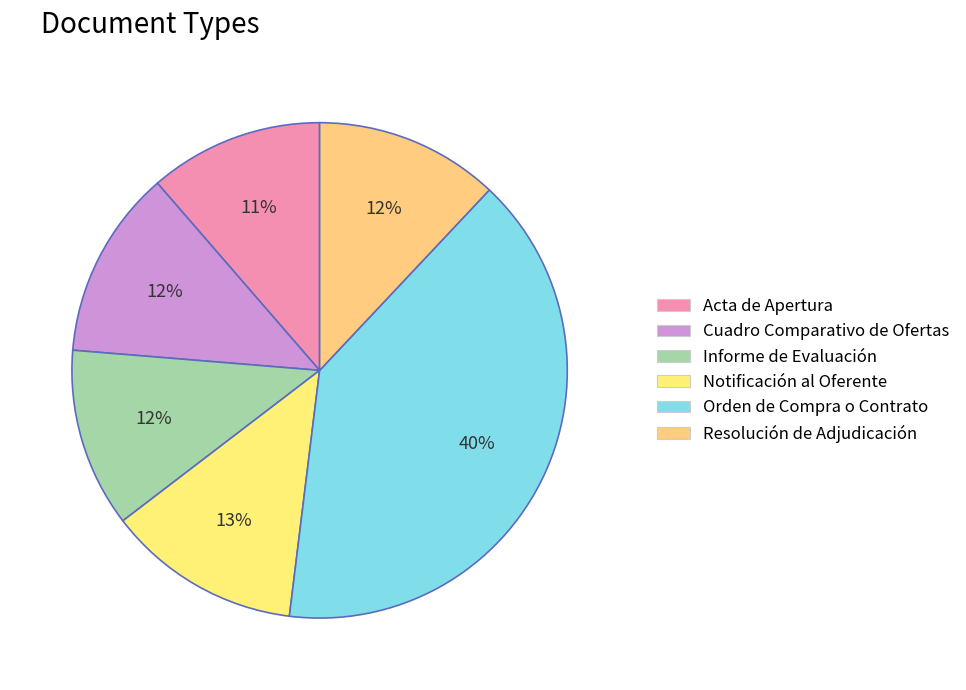

What is the ratio of the value at Notificación al Oferente to the value at Resolución de Adjudicación?

1.1